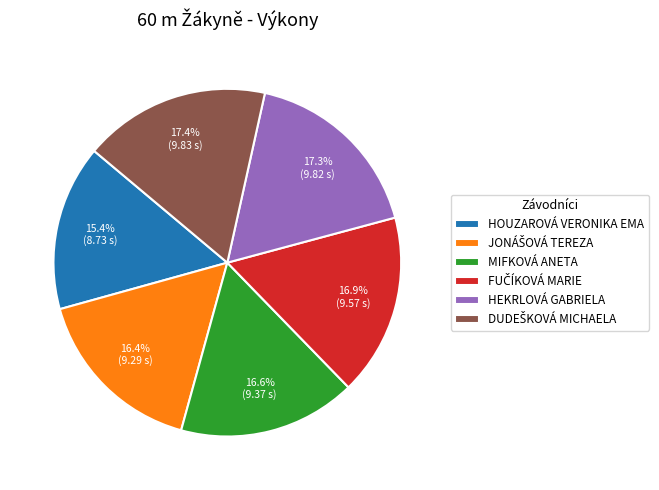

What is the smallest slice in the pie chart?

HOUZAROVÁ VERONIKA EMA